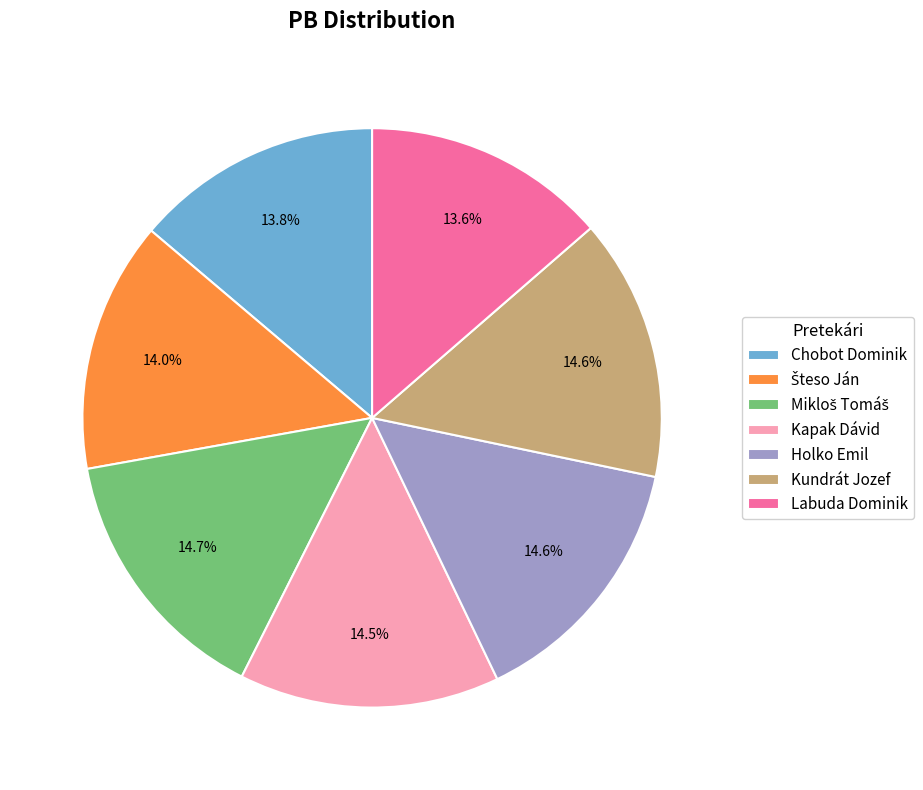

What percentage is NOT represented by Labuda Dominik?

86.4%